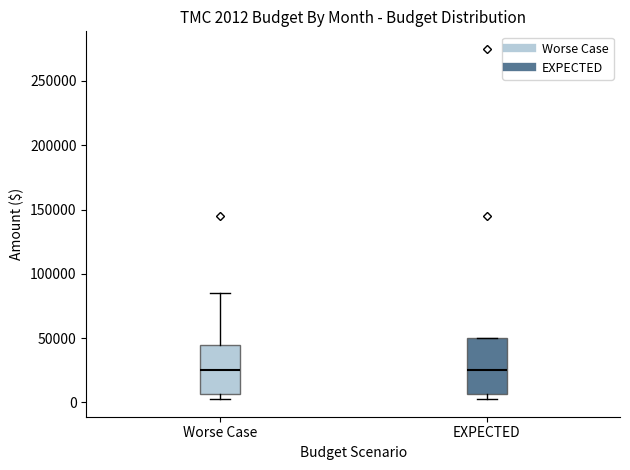

Which box is the tallest, from its lower edge to its upper edge?

EXPECTED